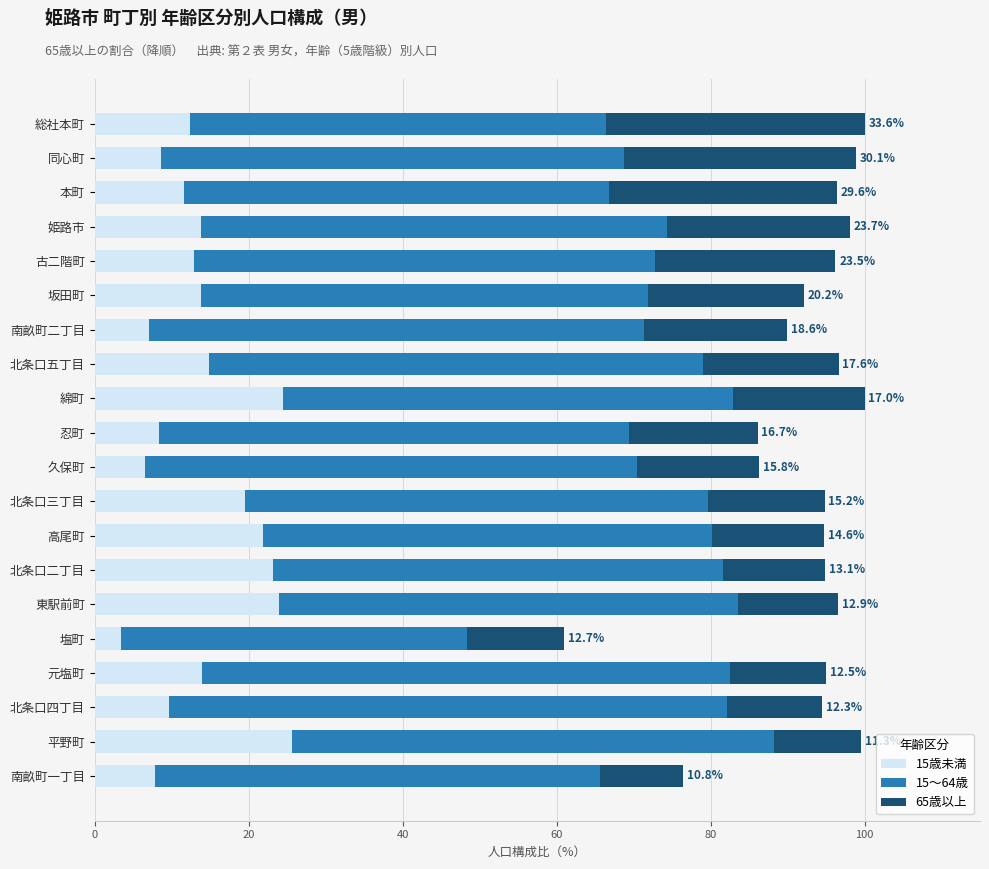

What is the difference between the 15歳未満 values at 忍町 and 北条口二丁目?

14.8